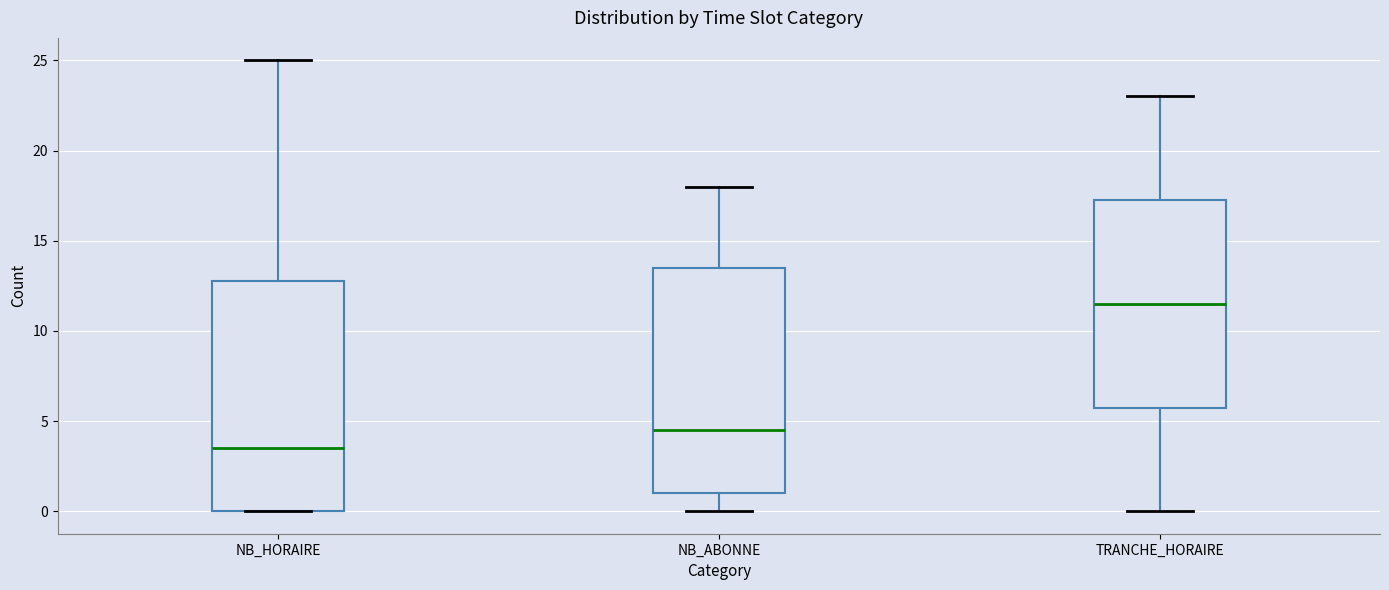

Reading left to right, transcribe this box plot: for each box, give where its median line is, the range the box spans, and where its two whiskers end, as read against the y-axis. The values are not printed on the chart, so give them approximately, as read against the axis.

NB_HORAIRE: median 3.5, box 0.0 to 13.0, whiskers 0.0 to 25.0
NB_ABONNE: median 4.5, box 1.0 to 13.5, whiskers 0.0 to 18.0
TRANCHE_HORAIRE: median 11.5, box 6.0 to 17.5, whiskers 0.0 to 23.0